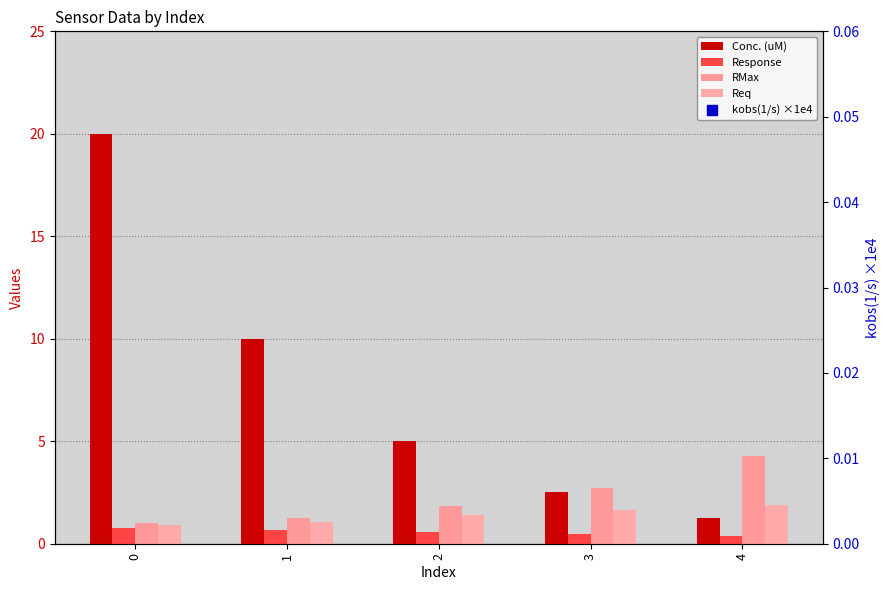

At how many categories does at least one series exceed 27?

1